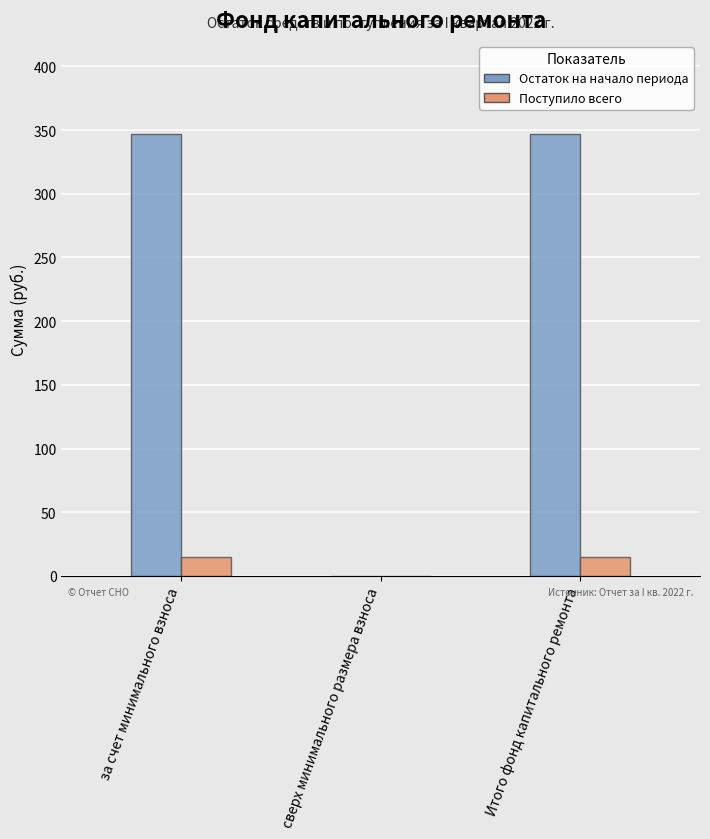

Which series has the widest spread of values?

Остаток на начало периода